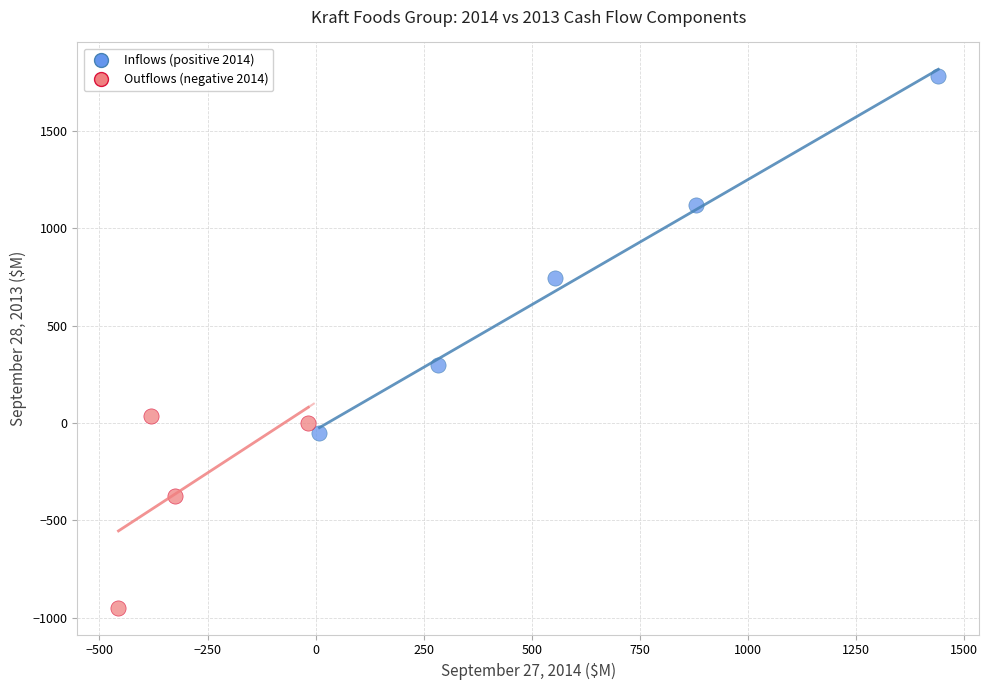

Which series has the largest Y range (max minus min)?

Inflows (positive 2014)